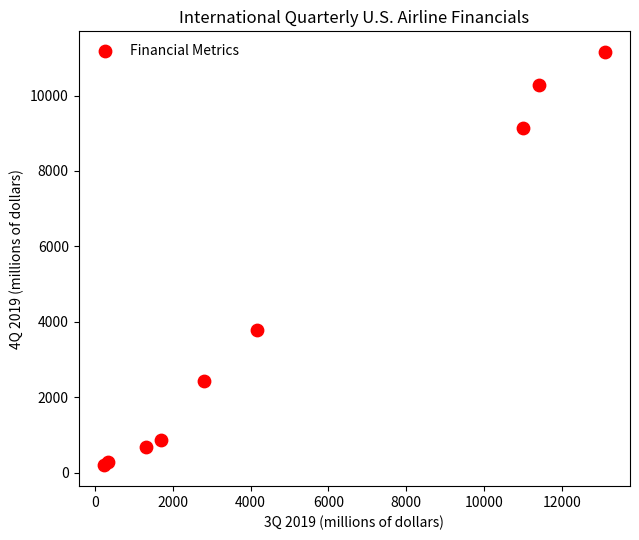

What Y value in the scatter plot is closest to 5672?

3794.7